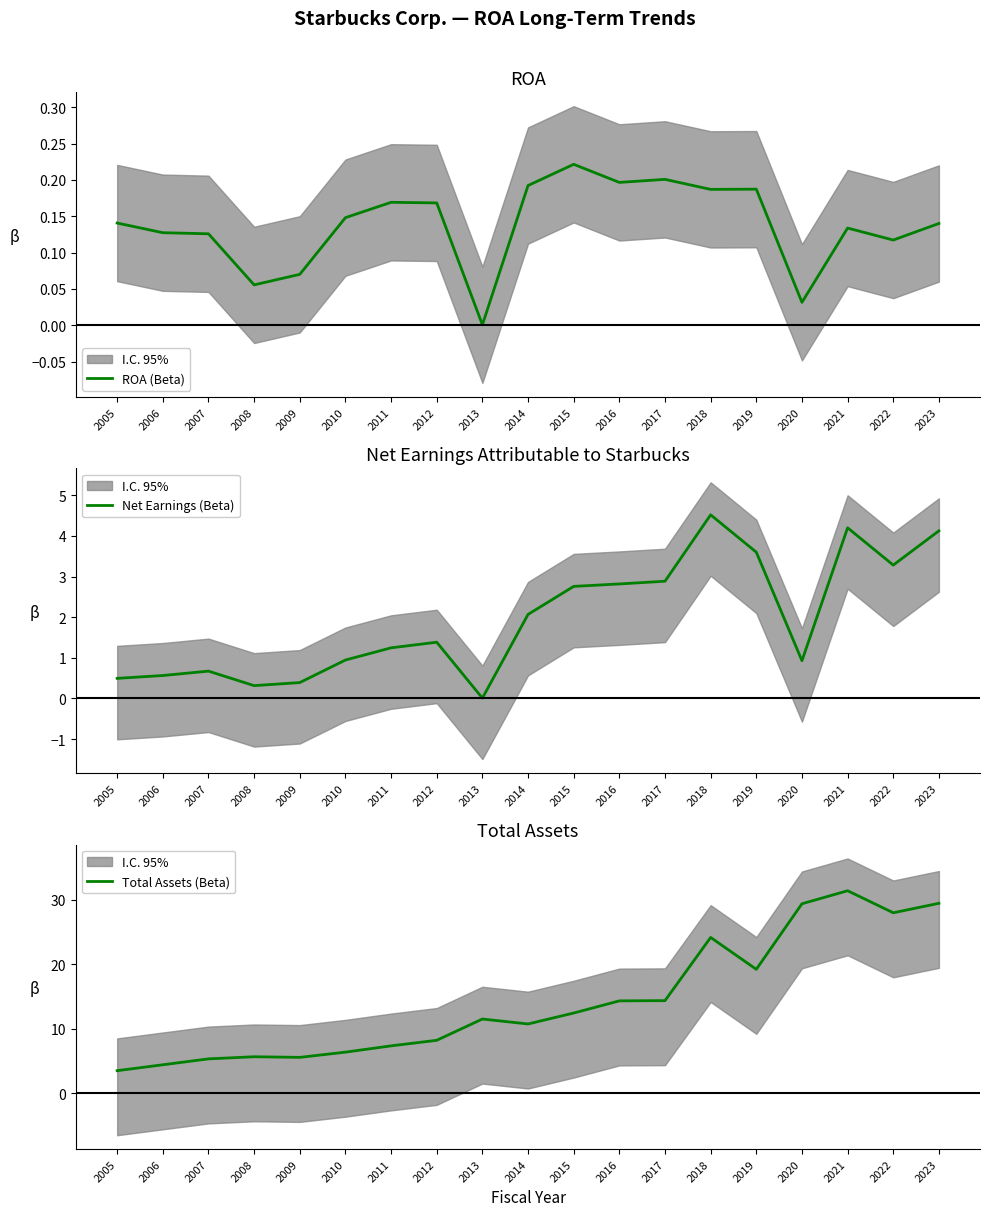

True or false: Total Assets (Beta) and ROA (Beta) cross at least once.

False